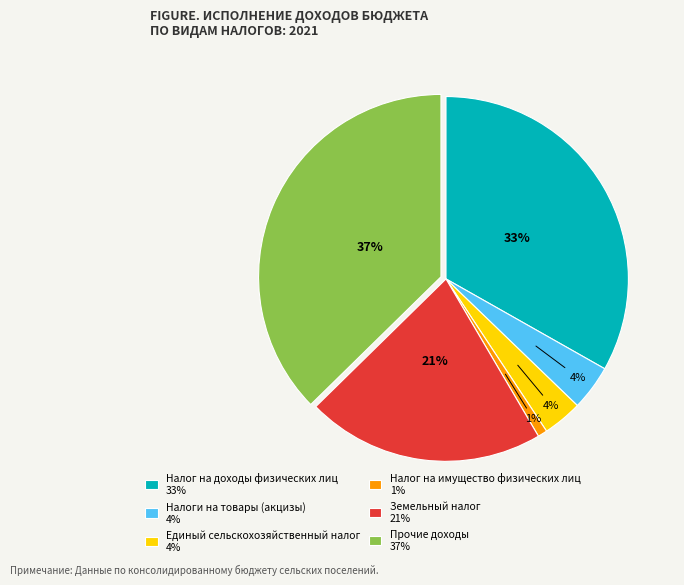

To the nearest percent, what is the average slice percentage?

17%